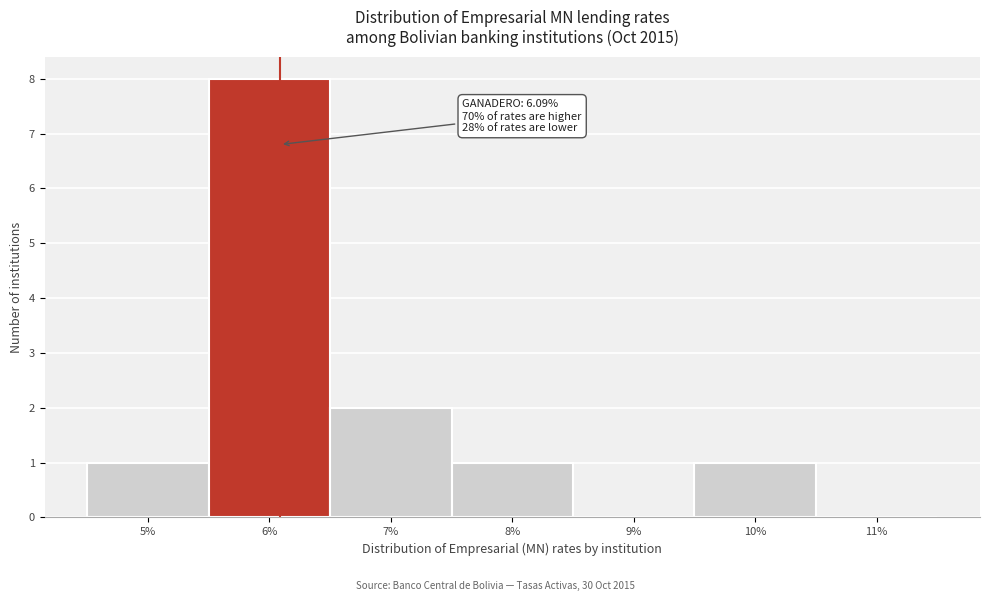

Which range on the x-axis has the tallest bar?

5.5 to 6.5